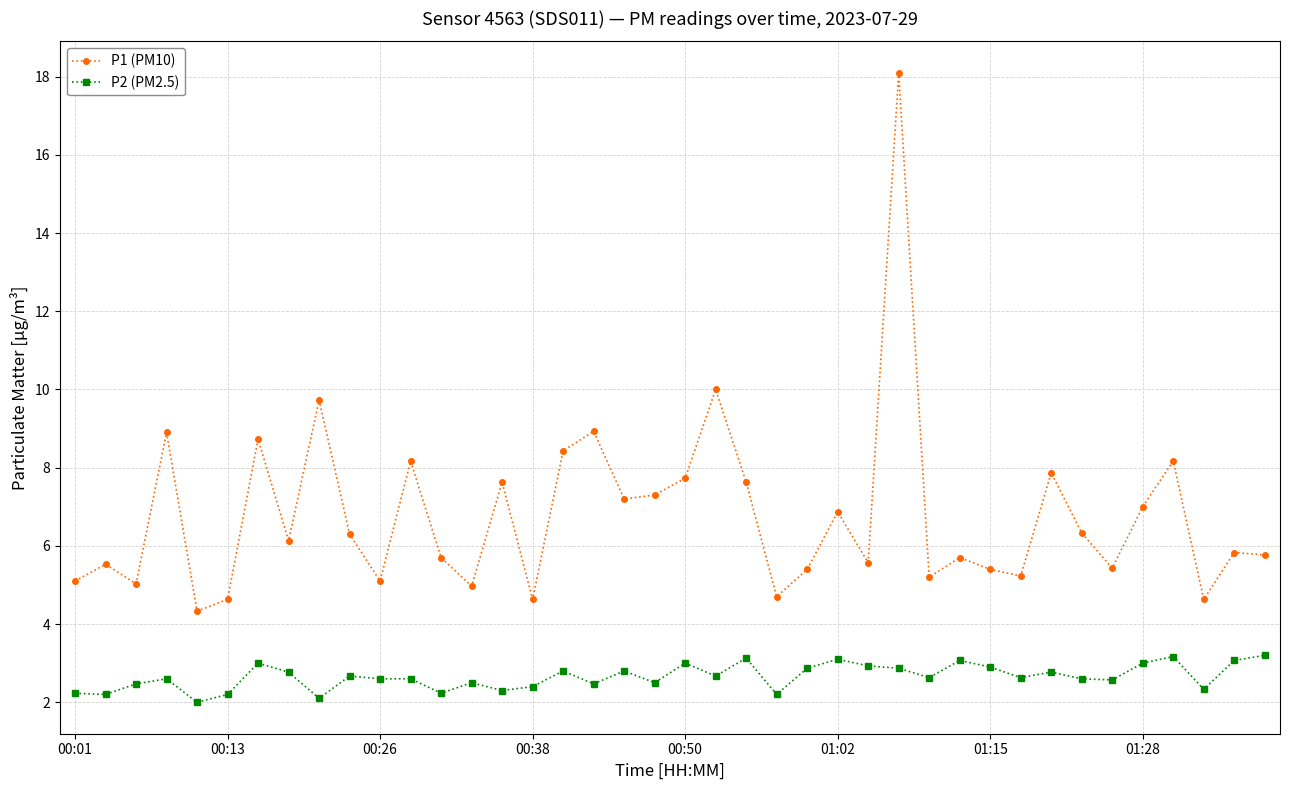

How many lines are shown in the chart?

2